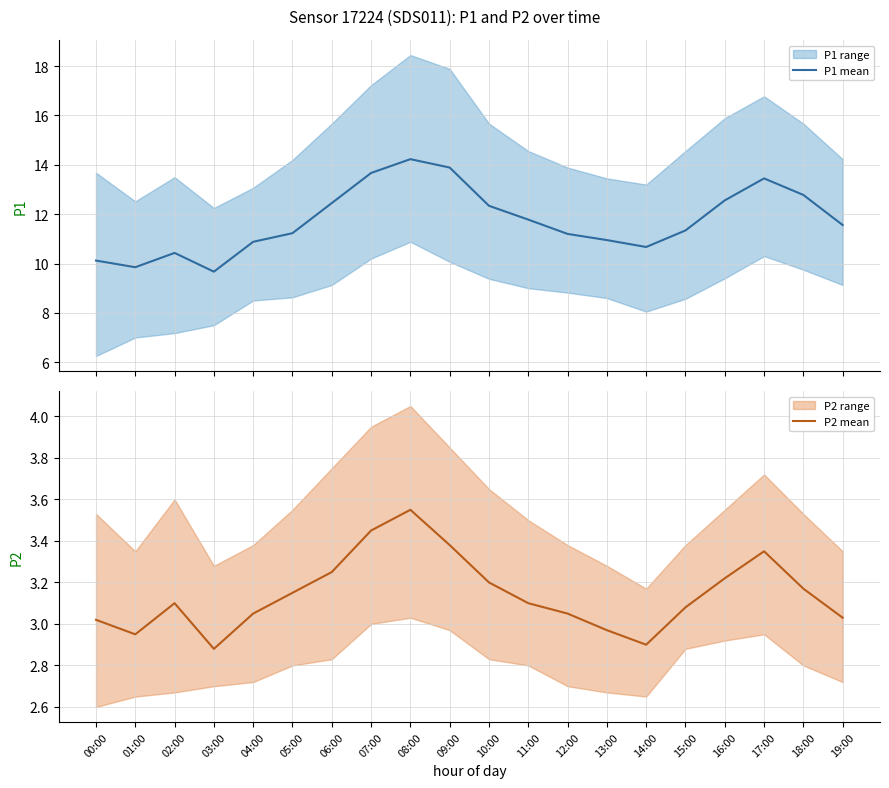

Which series has the largest total across all categories?

P1 mean